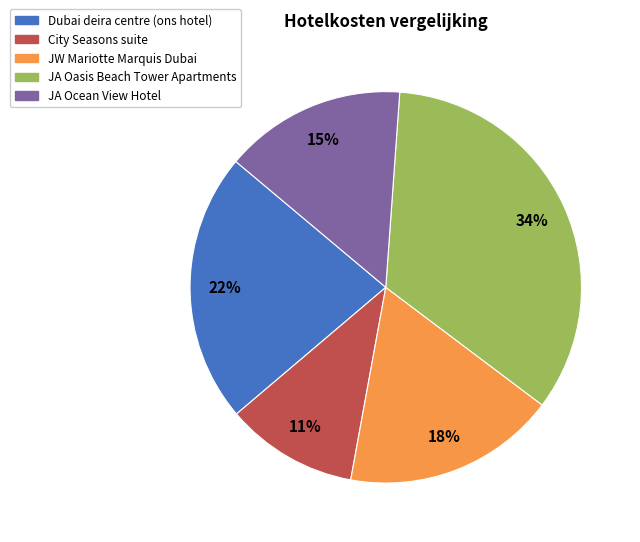

What is the ratio of the value at JA Ocean View Hotel to the value at Dubai deira centre (ons hotel)?

0.7